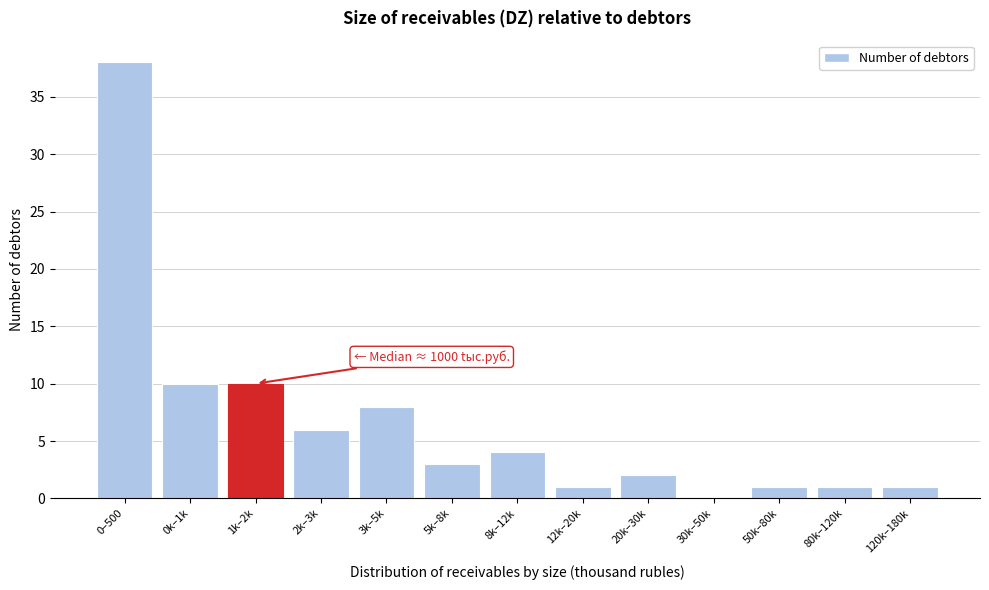

Reading left to right, list all the values displayed in this chart.

0–500=38	0k–1k=10	1k–2k=10	2k–3k=6	3k–5k=8	5k–8k=3	8k–12k=4	12k–20k=1	20k–30k=2	30k–50k=0	50k–80k=1	80k–120k=1	120k–180k=1